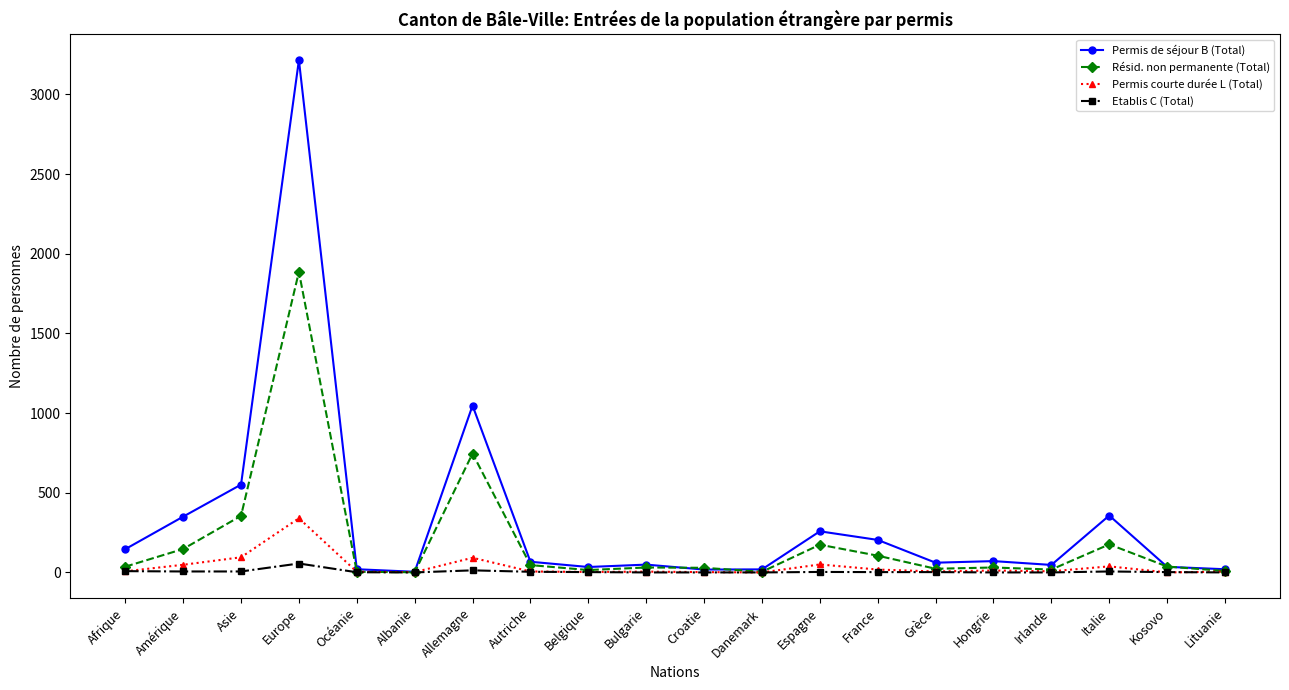

What is the label of the 20th point from the left?

Lituanie